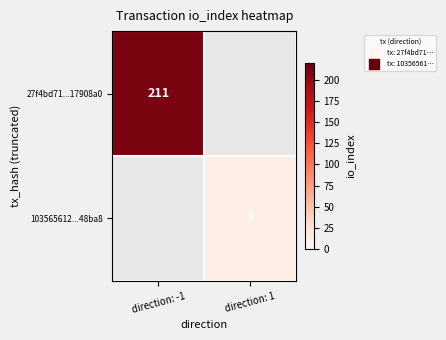

Is it true that 103565612...48ba8 equals 9 at direction: 1?

True